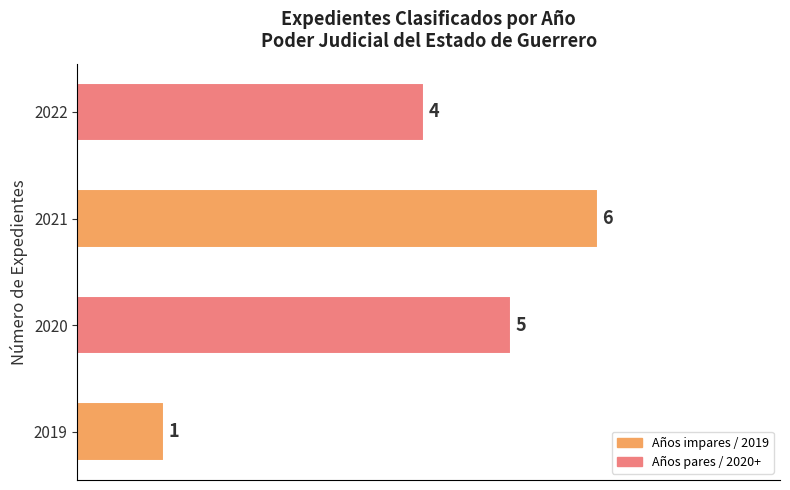

How many series are shown in this chart?

1